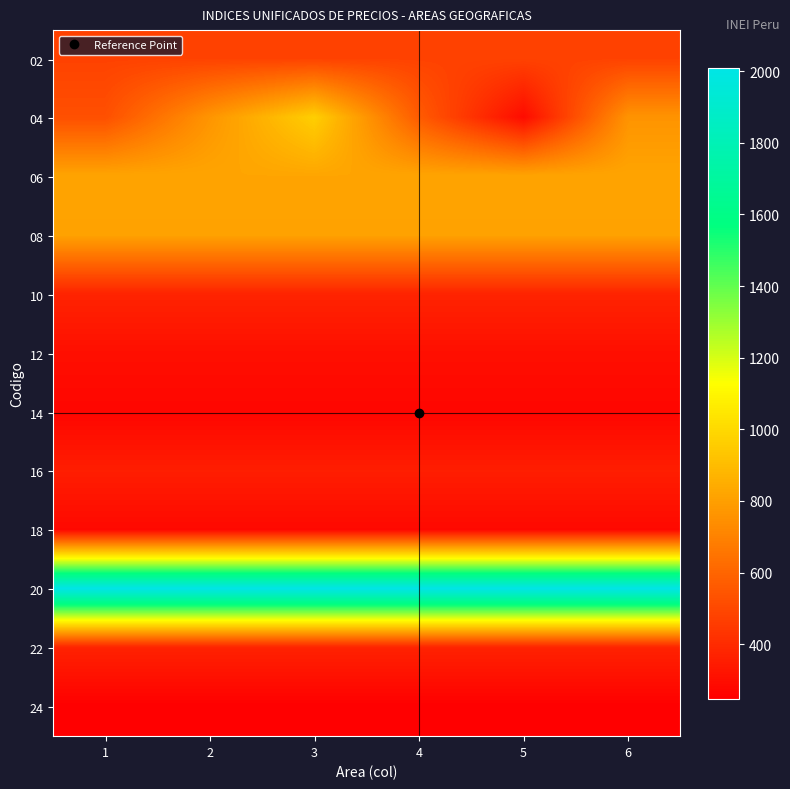

At which category is the sum across all series the highest?

3